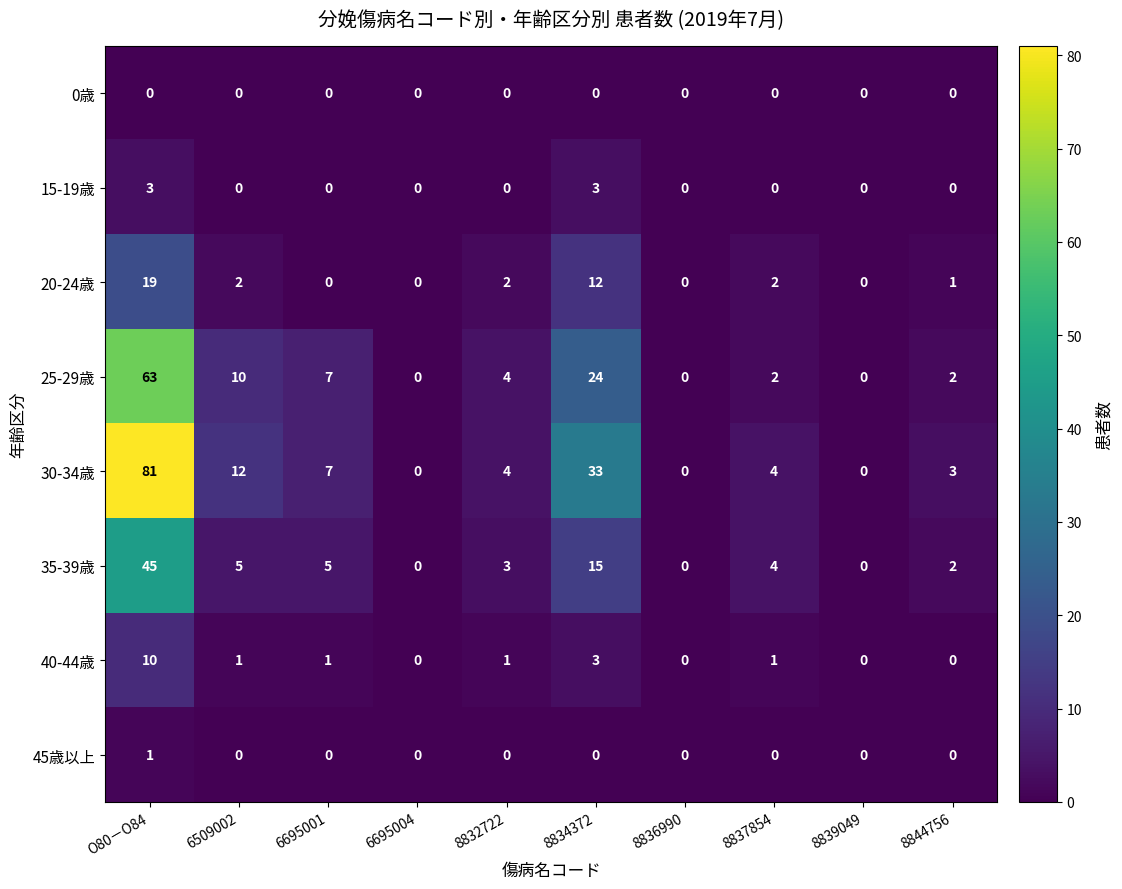

Rank the series by their maximum value, from lowest to highest.

0歳, 45歳以上, 15-19歳, 40-44歳, 20-24歳, 35-39歳, 25-29歳, 30-34歳